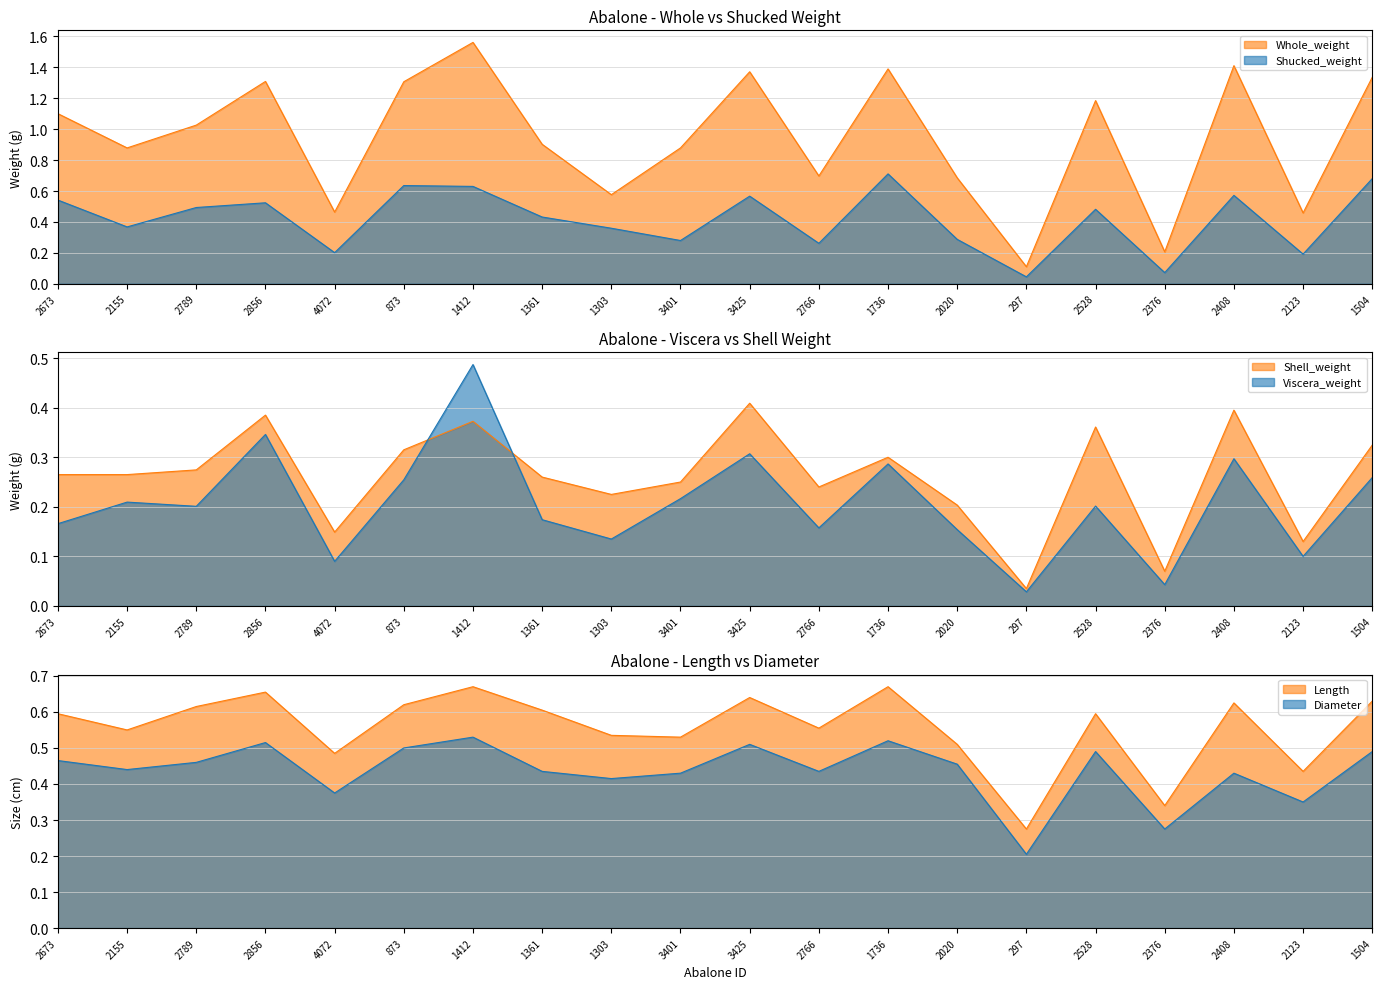

At which category does Viscera_weight reach its first local valley?

2789